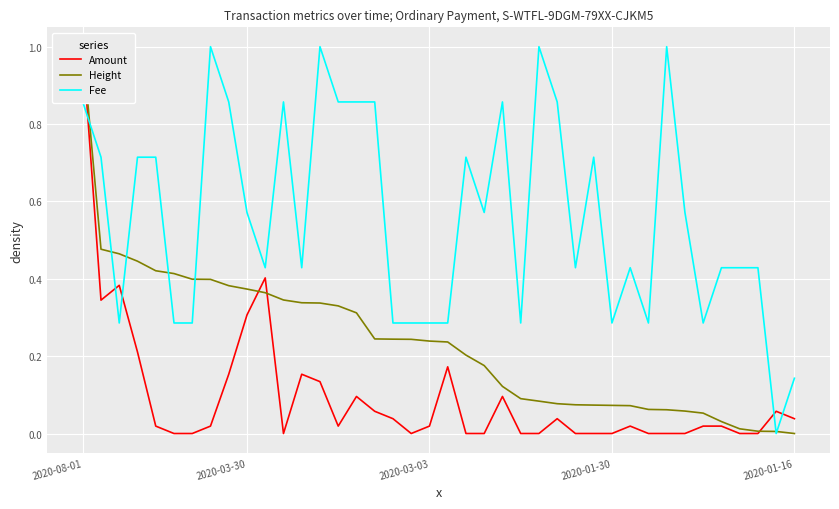

True or false: Fee has more than 1 points higher than both neighbors.

True